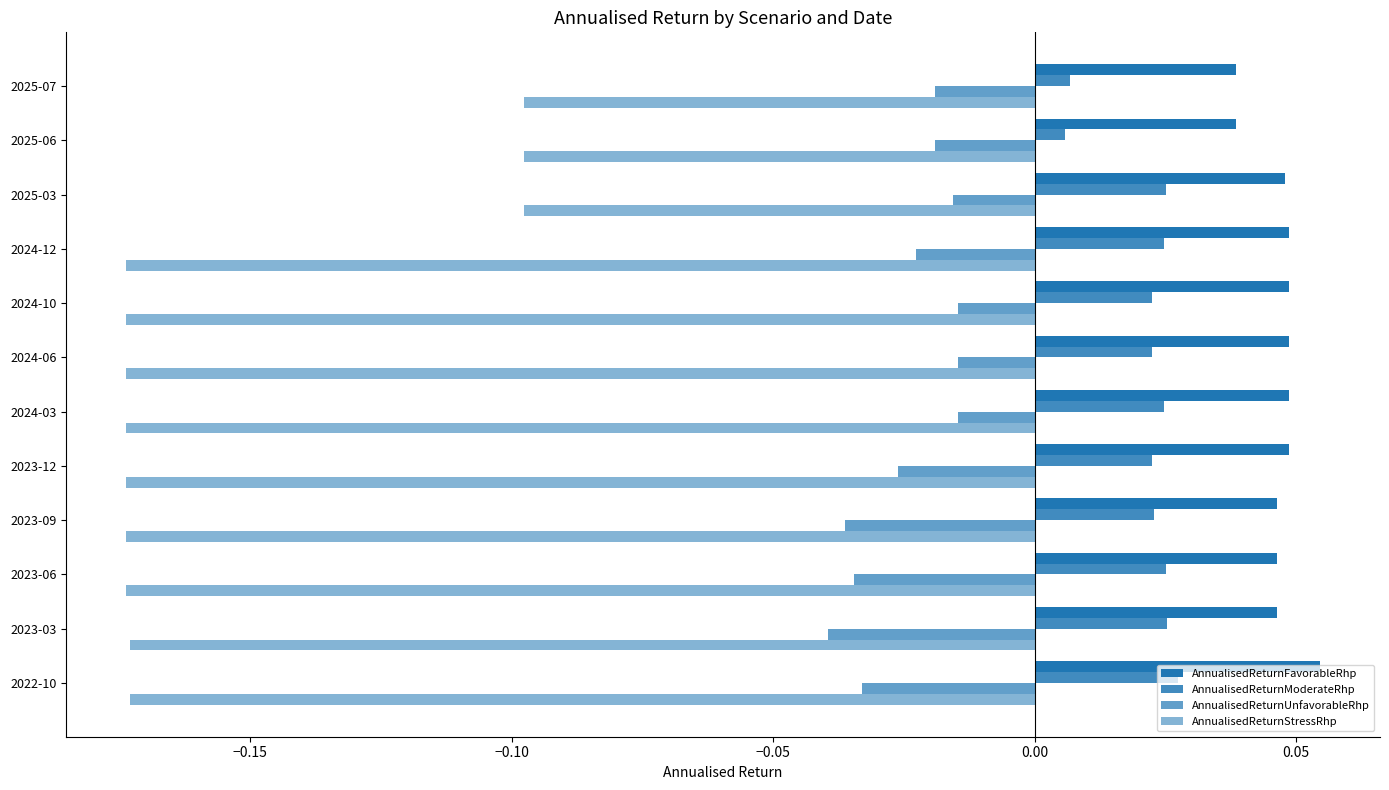

How many data points does each series have?

12